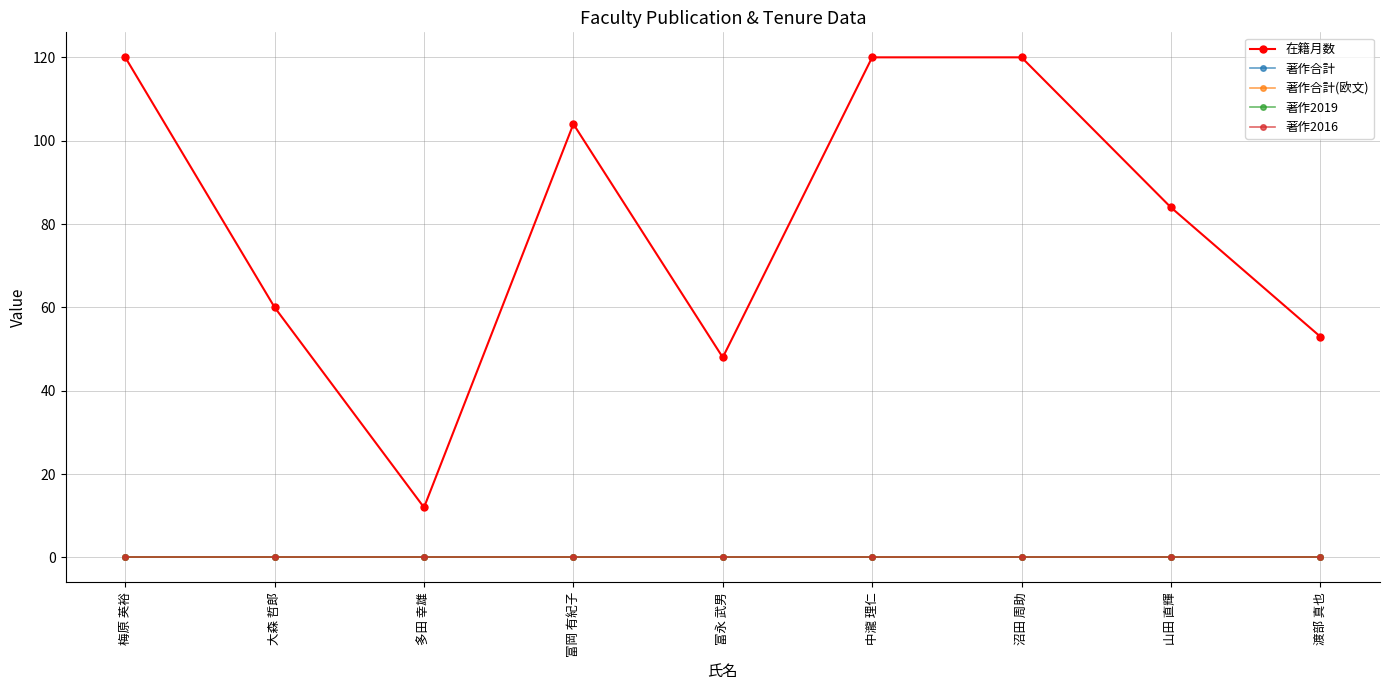

Which series has the widest spread of values?

在籍月数